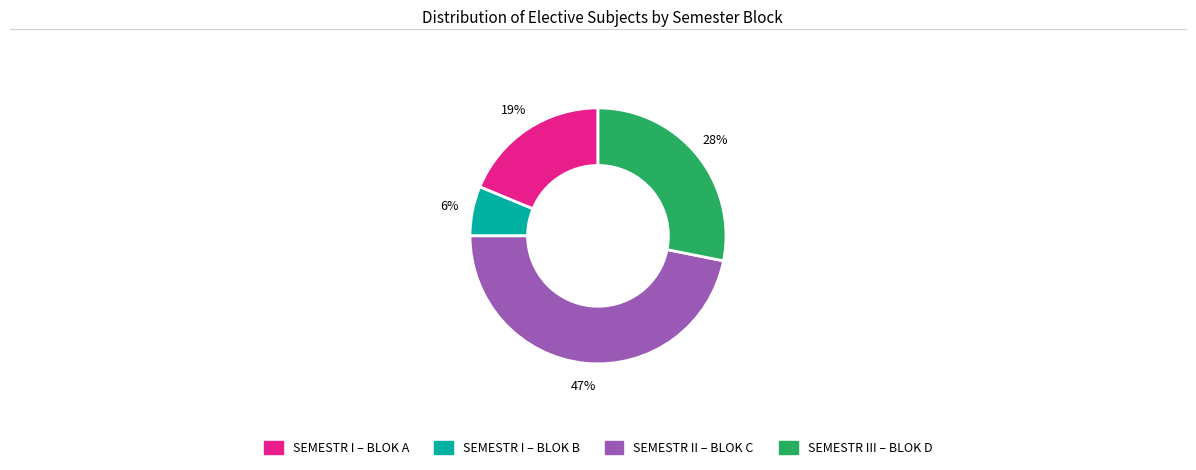

How many slices are in this pie chart?

4